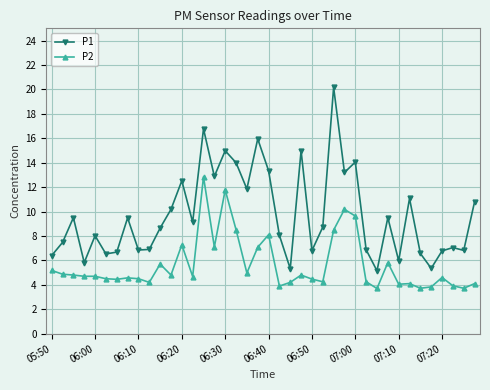

What is the minimum value for P1?

5.2